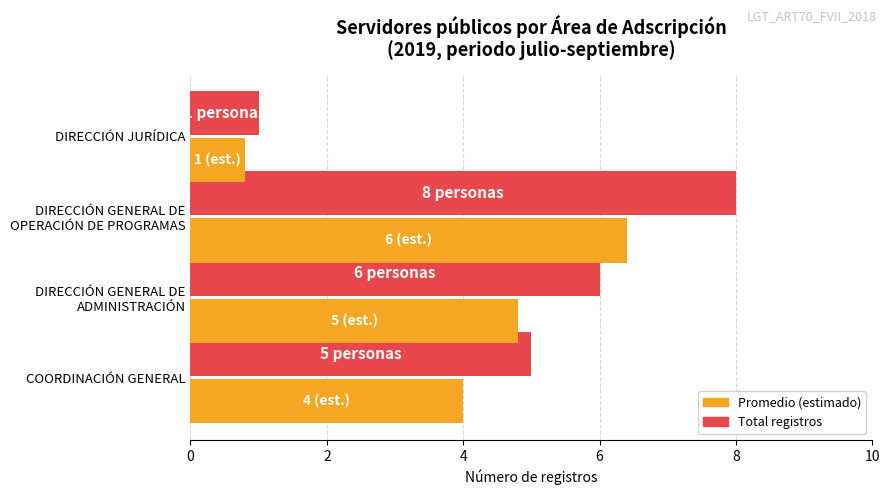

What is the smallest value displayed?

0.8